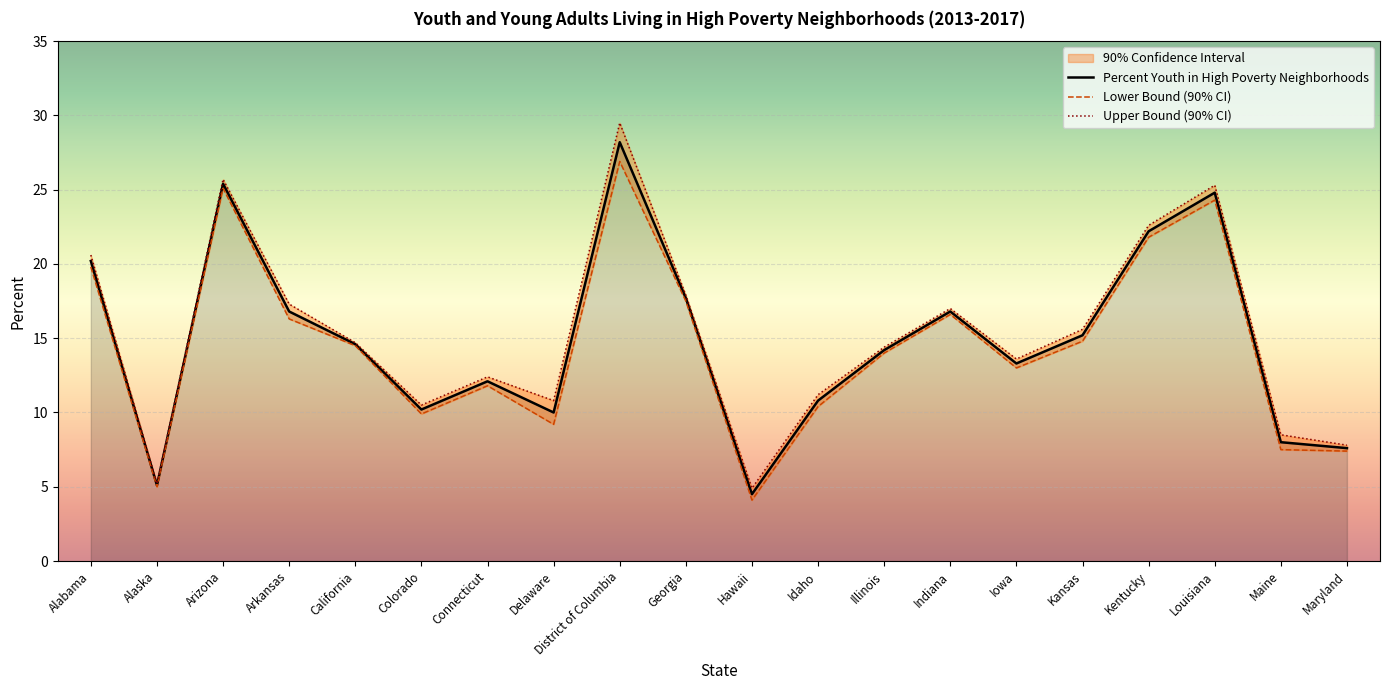

True or false: Upper Bound has a value of 31.9 at Kentucky.

False